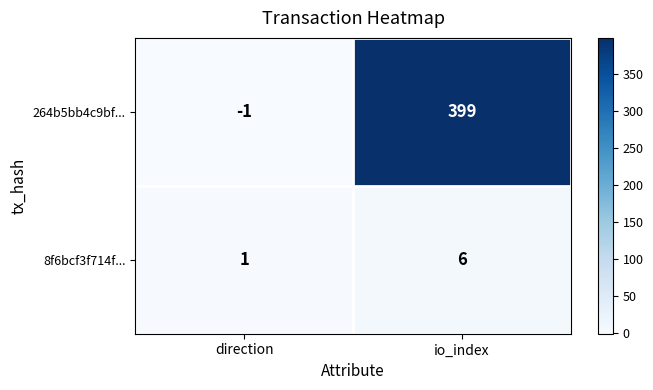

The value of 8f6bcf3f714f... at direction is 1. True or false?

True